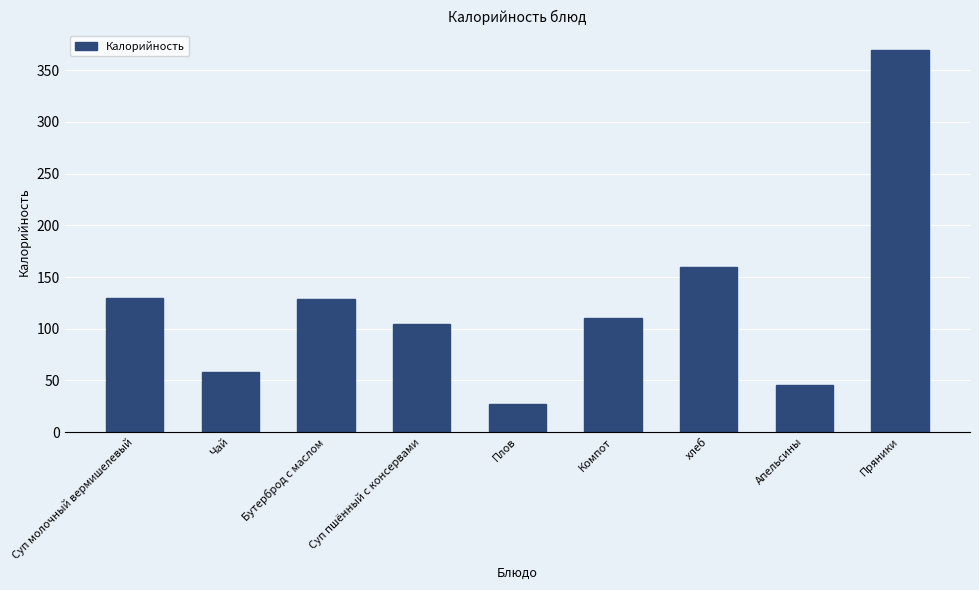

What is the difference between the maximum and minimum values?

343